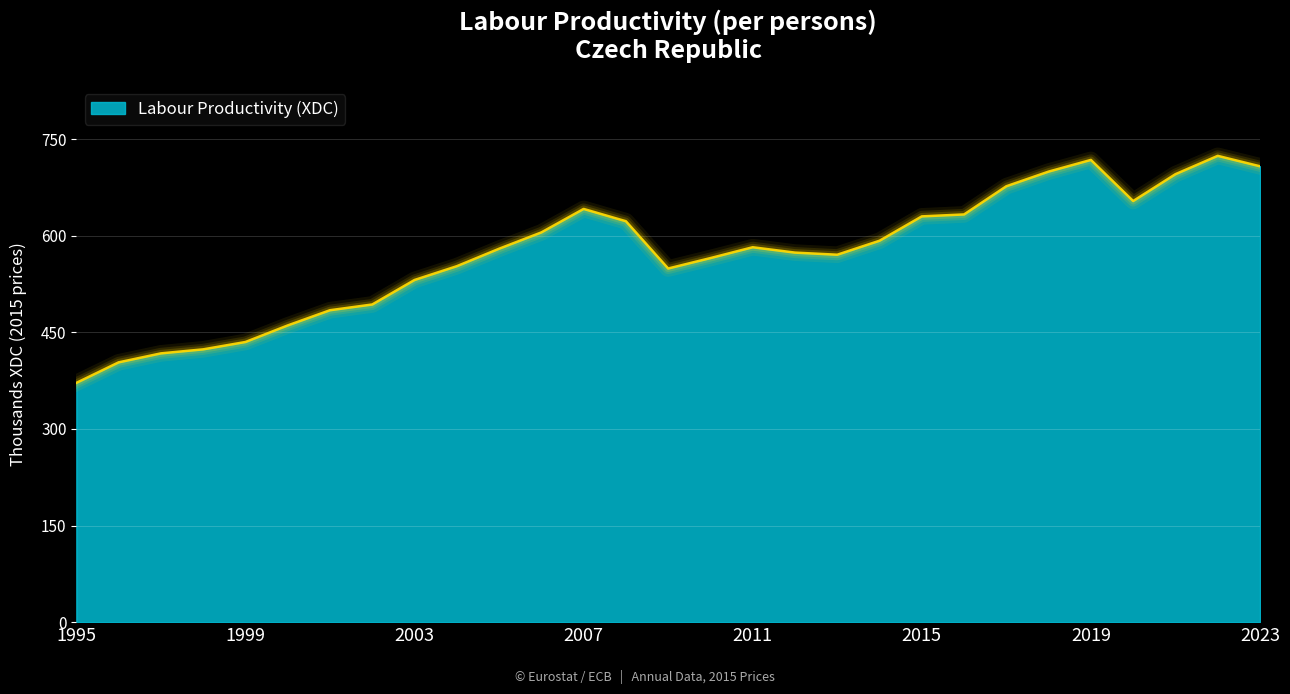

What is the difference between the maximum and minimum values?

352.7